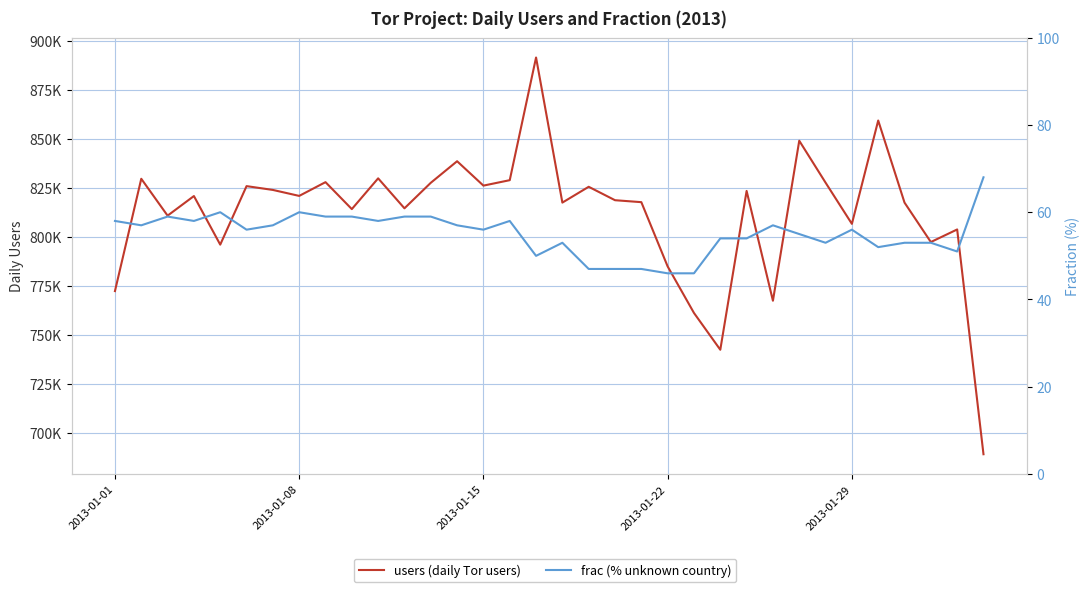

How many series are shown in this chart?

2